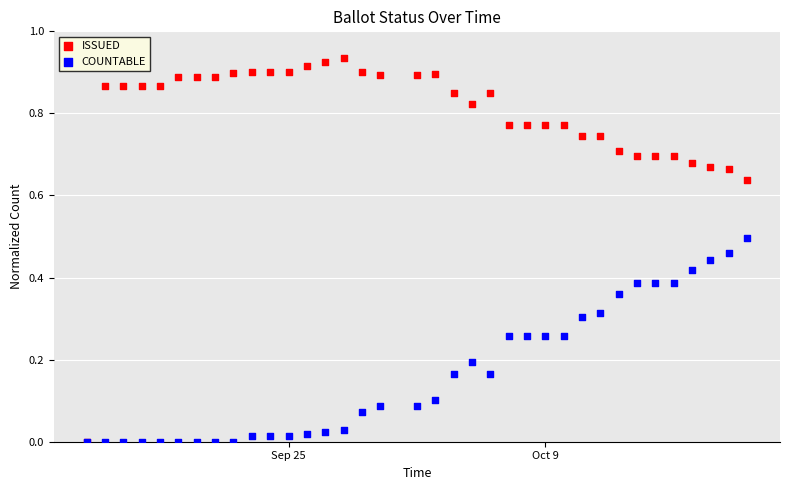

What are all the series names shown in the legend?

ISSUED, COUNTABLE